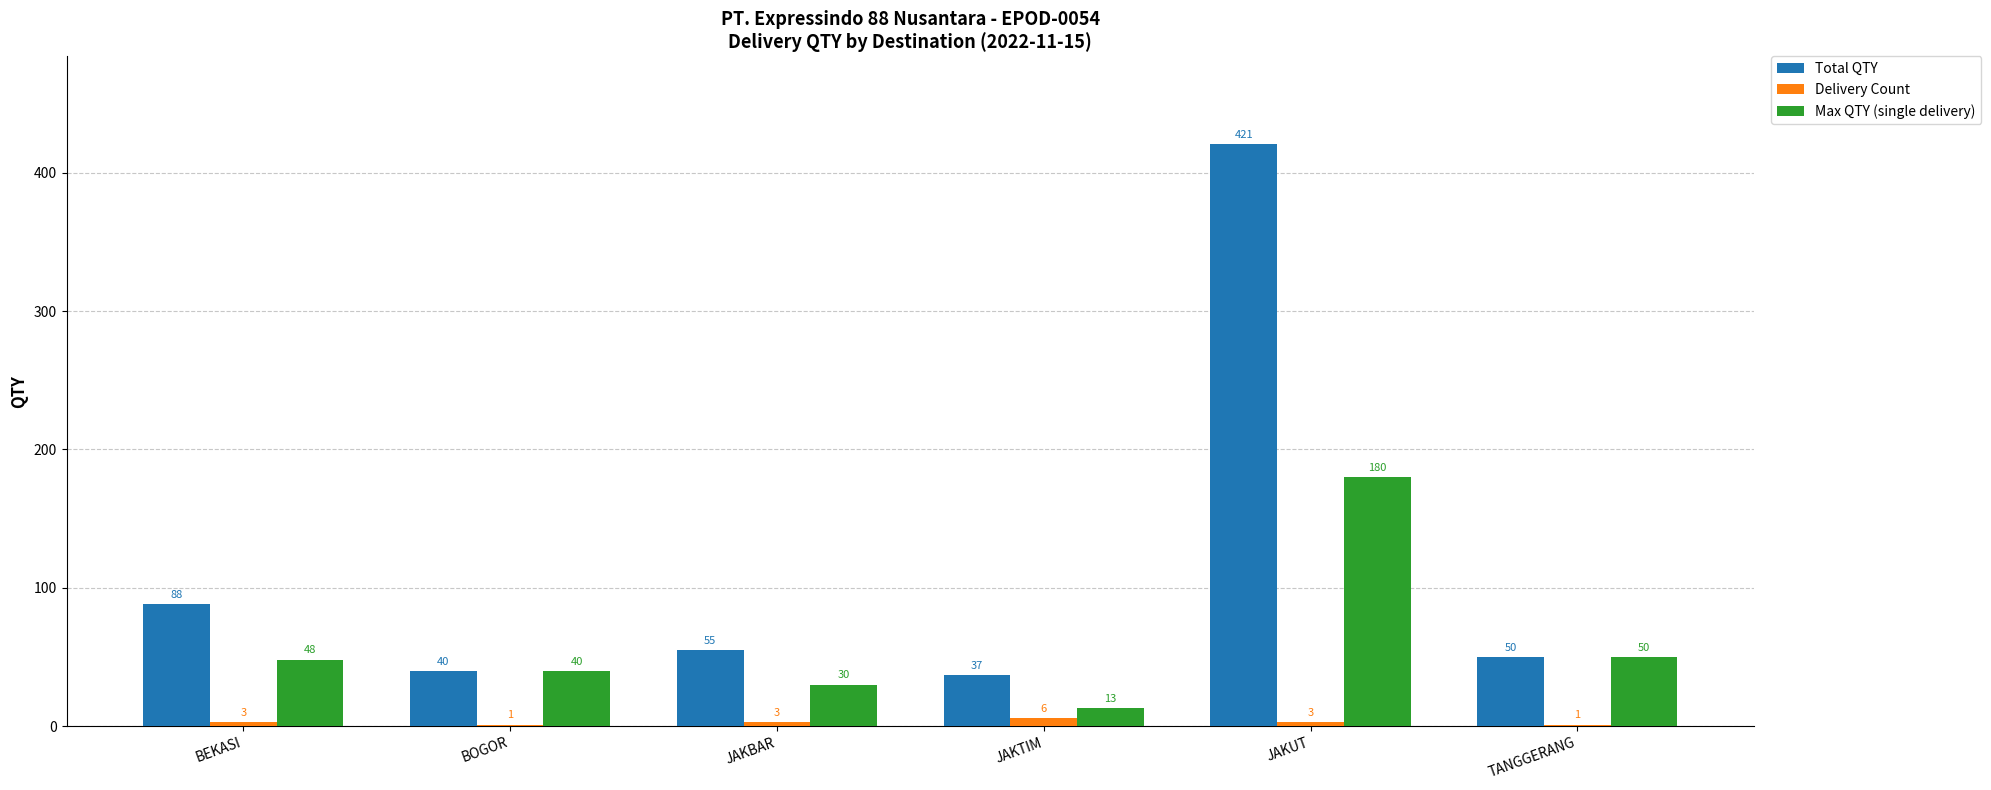

What is the sum of all Delivery Count values?

17